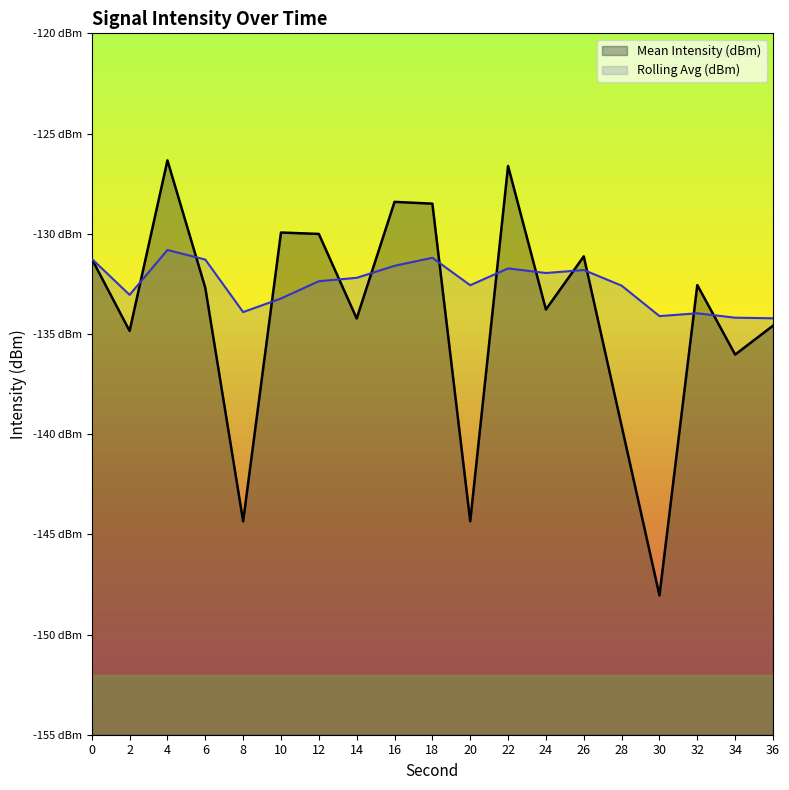

What is the average value of the Rolling Avg (dBm) series?

-132.5